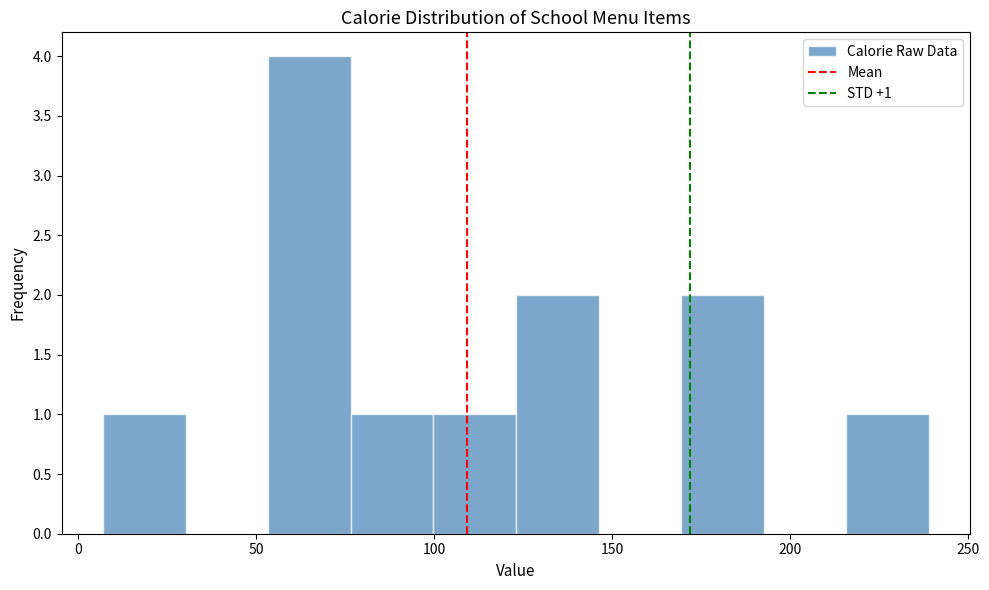

Over which range of the x-axis is the bar tallest?

55 to 75